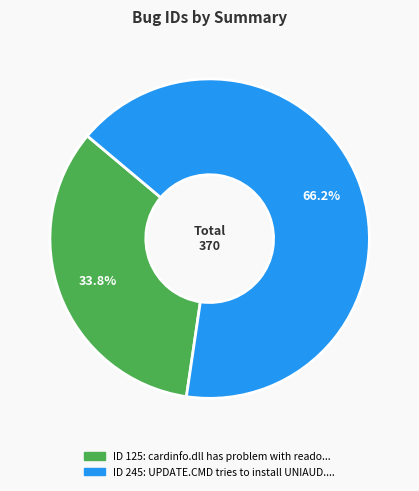

Does any single category account for the majority?

Yes